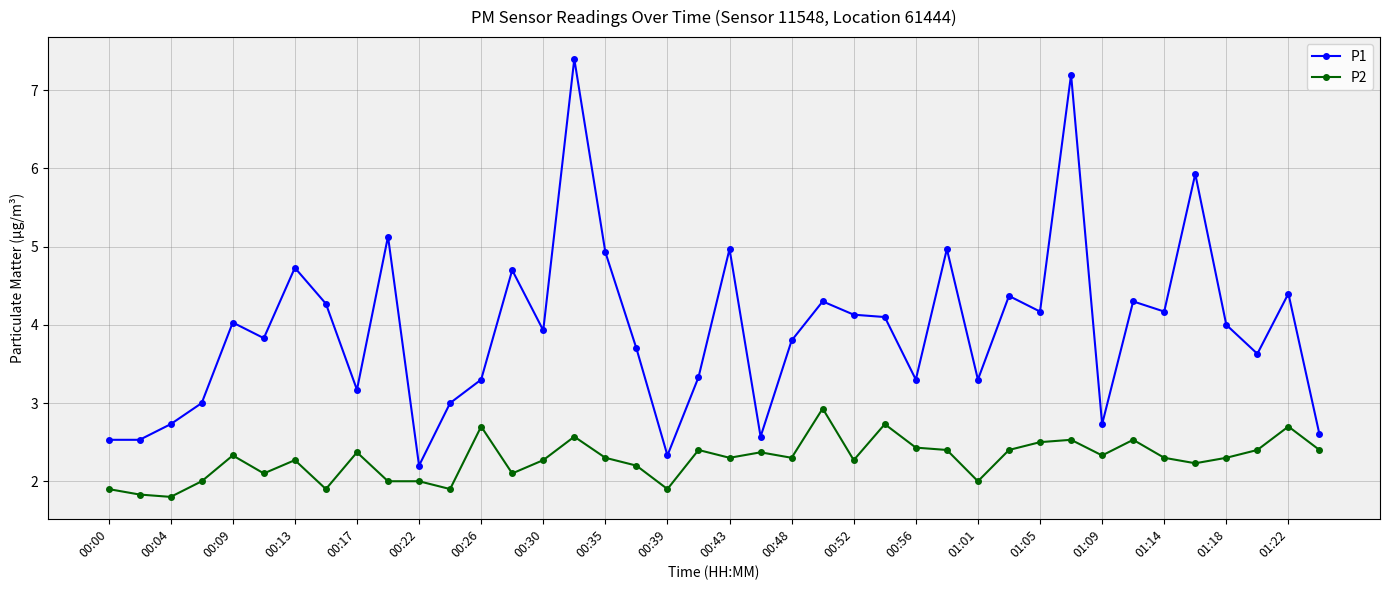

What is the sum of all P2 values?

91.2